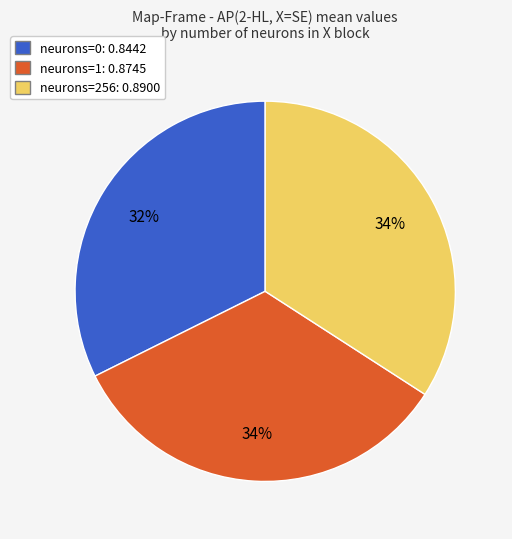

Does any single category account for the majority?

No